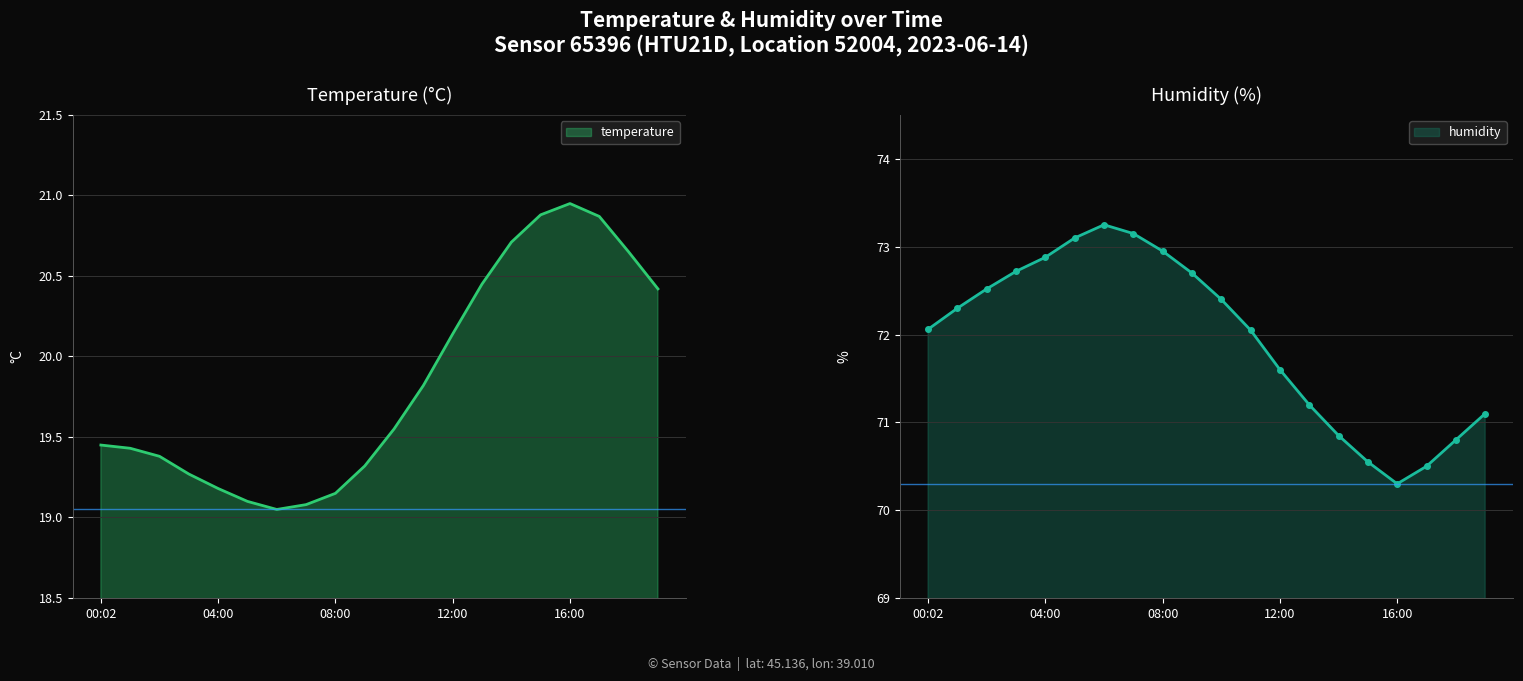

Reading left to right, extract all data points from this chart.

temperature: 00:02=19.4	01:00=19.4	02:00=19.4	03:00=19.3	04:00=19.2	05:00=19.1	06:00=19.1	07:00=19.1	08:00=19.1	09:00=19.3	10:00=19.6	11:00=19.8	12:00=20.1	13:00=20.4	14:00=20.7	15:00=20.9	16:00=20.9	17:00=20.9	18:00=20.6	19:00=20.4
humidity: 00:02=72.1	01:00=72.3	02:00=72.5	03:00=72.7	04:00=72.9	05:00=73.1	06:00=73.2	07:00=73.2	08:00=73.0	09:00=72.7	10:00=72.4	11:00=72.0	12:00=71.6	13:00=71.2	14:00=70.8	15:00=70.5	16:00=70.3	17:00=70.5	18:00=70.8	19:00=71.1